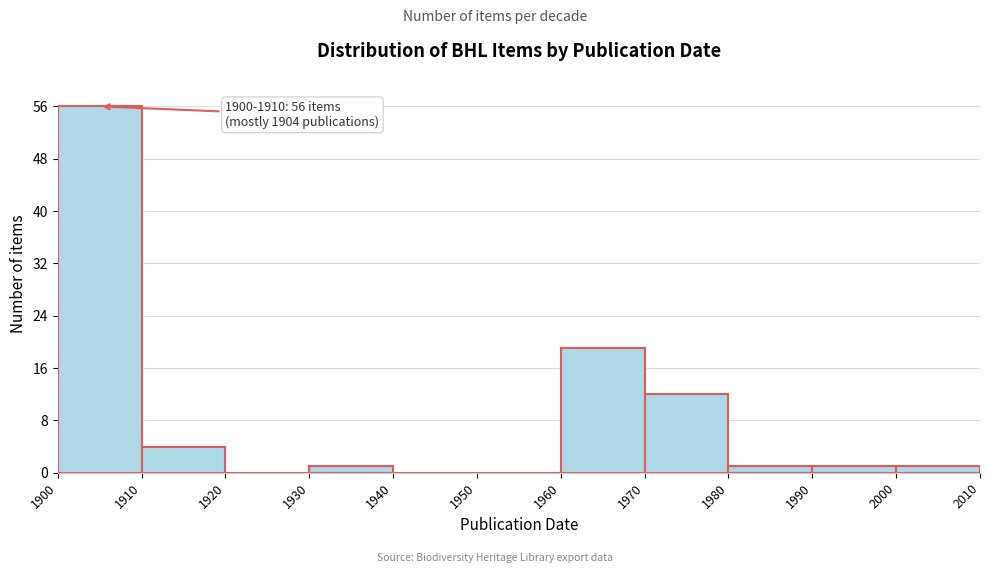

Which range on the x-axis has the tallest bar?

1900 to 1910